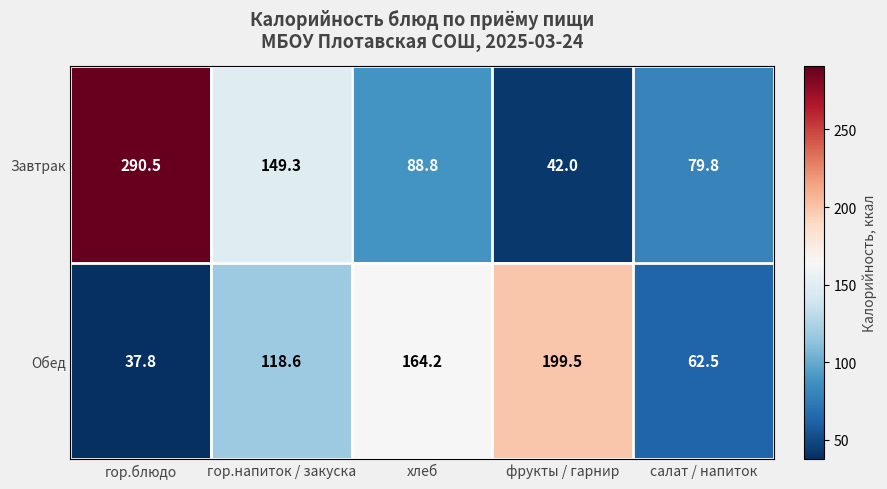

What is the spread (max minus min) of values at салат / напиток?

17.3